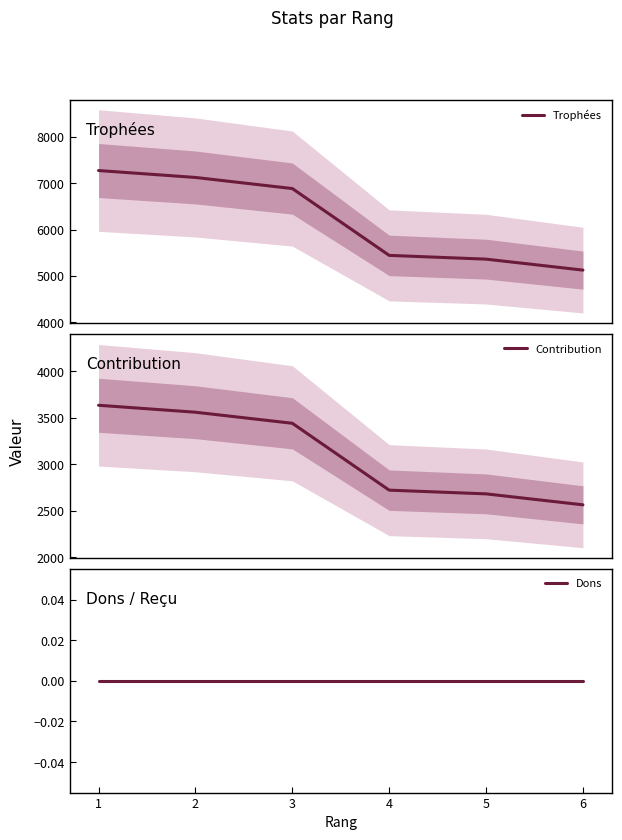

True or false: Contribution and Trophées cross at least once.

False